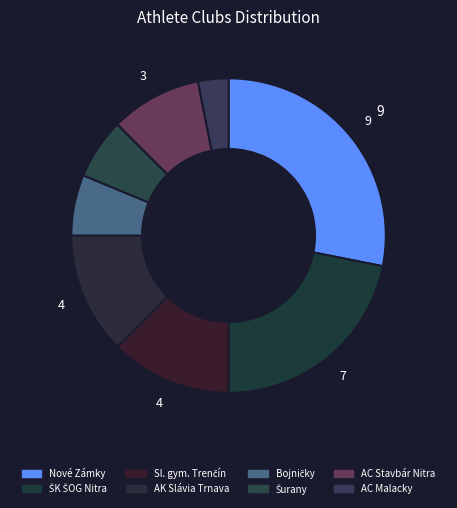

How many segments does this pie chart have?

8